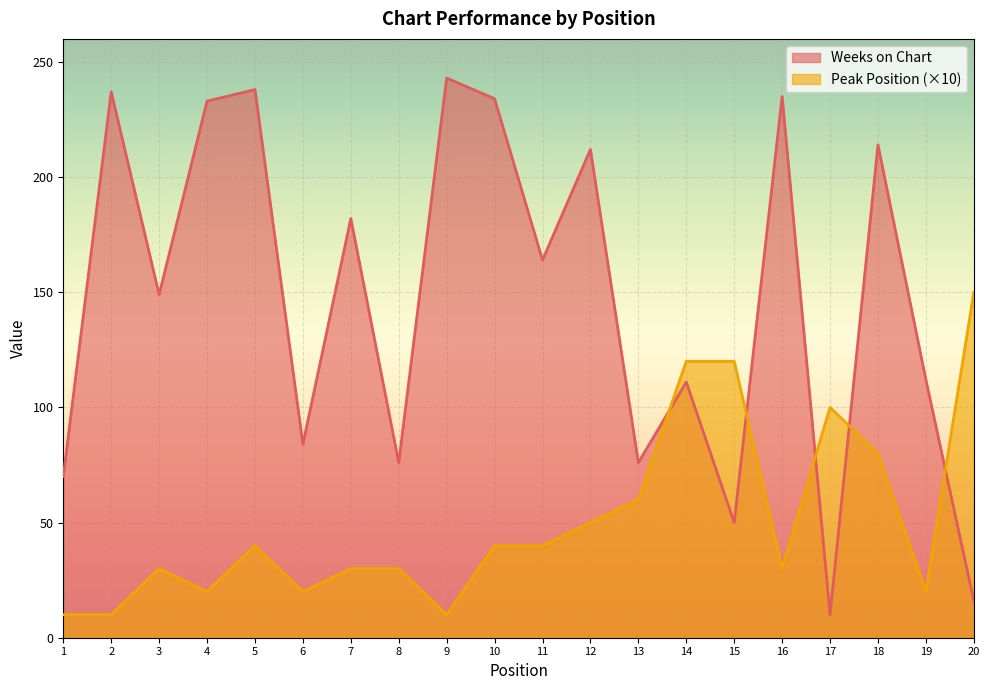

True or false: Peak Position has a value of 40 at 5.

True